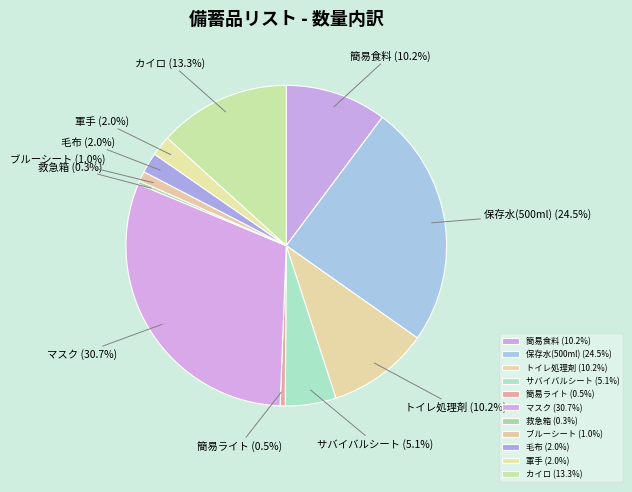

To the nearest percent, what is the combined percentage of 救急箱 and 簡易食料?

11%